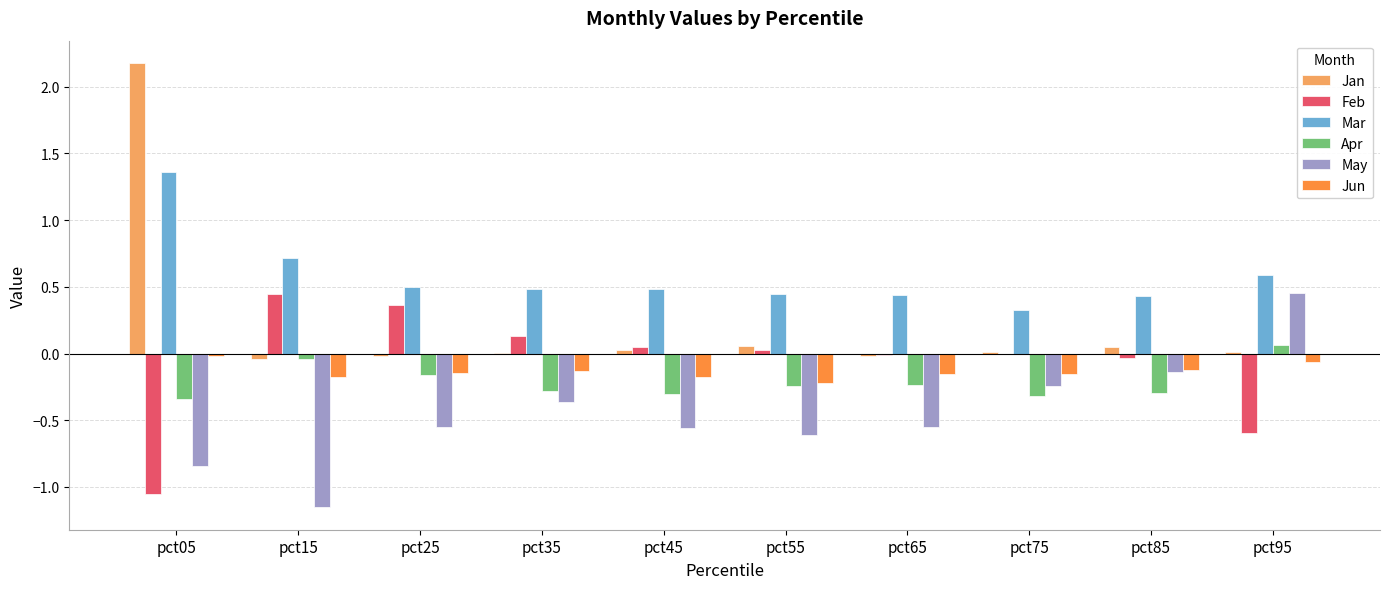

The value of May at pct95 is 0.5. True or false?

True